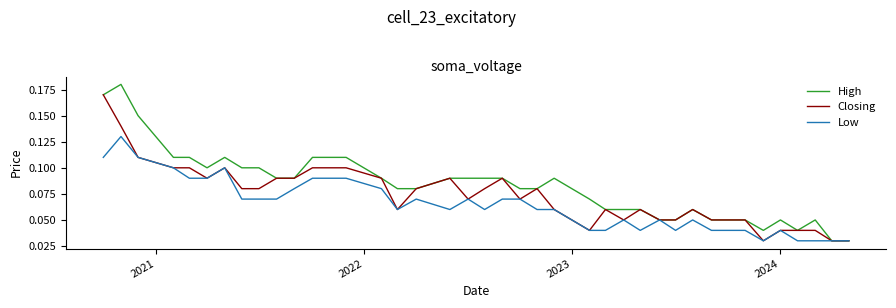

List the series in order of their overall mean, lowest first.

Low, Closing, High